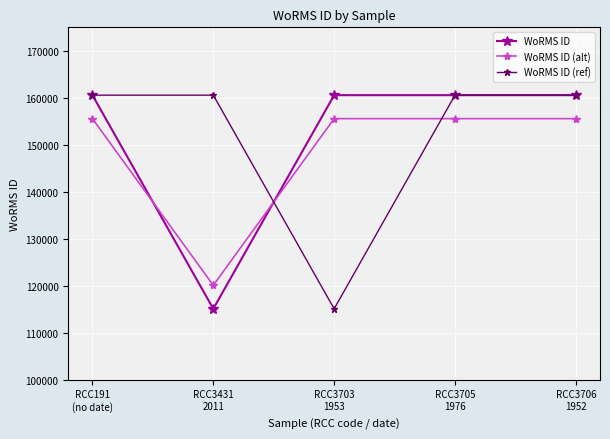

What is the sum of the WoRMS ID values at RCC191
(no date) and RCC3705
1976?

321128